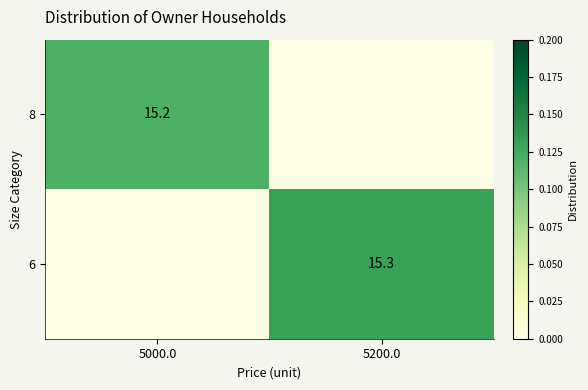

The value of 8 at 5000.0 is 0.1. True or false?

True